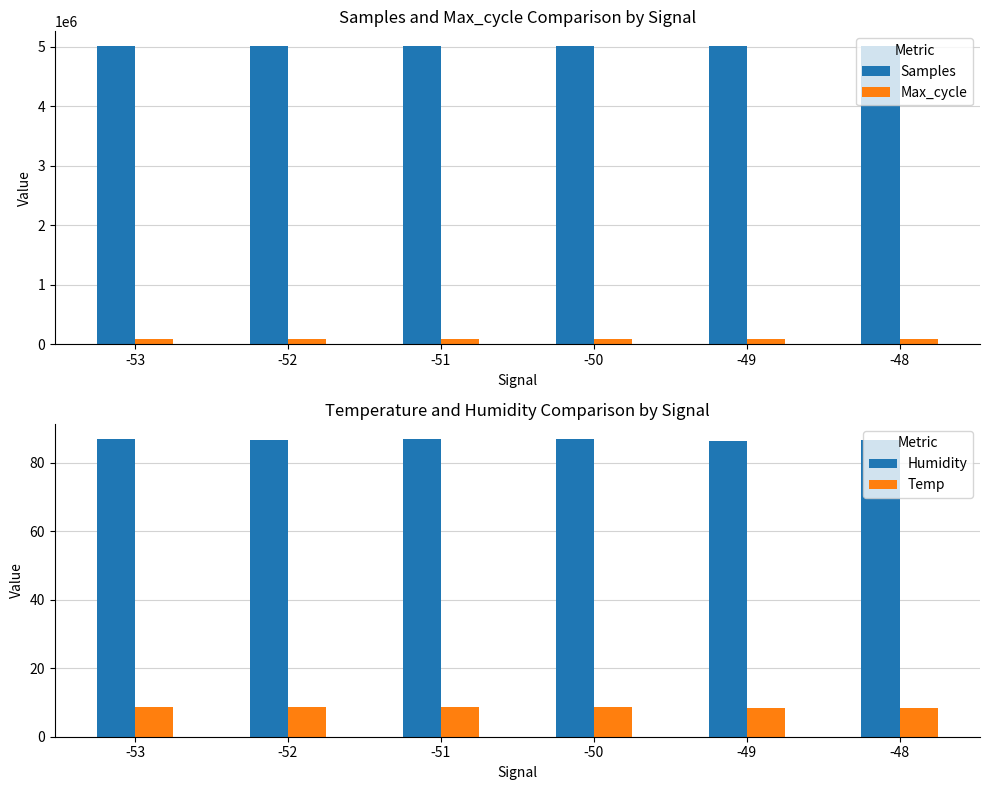

What is the total value across all series at -50?

5096285.7